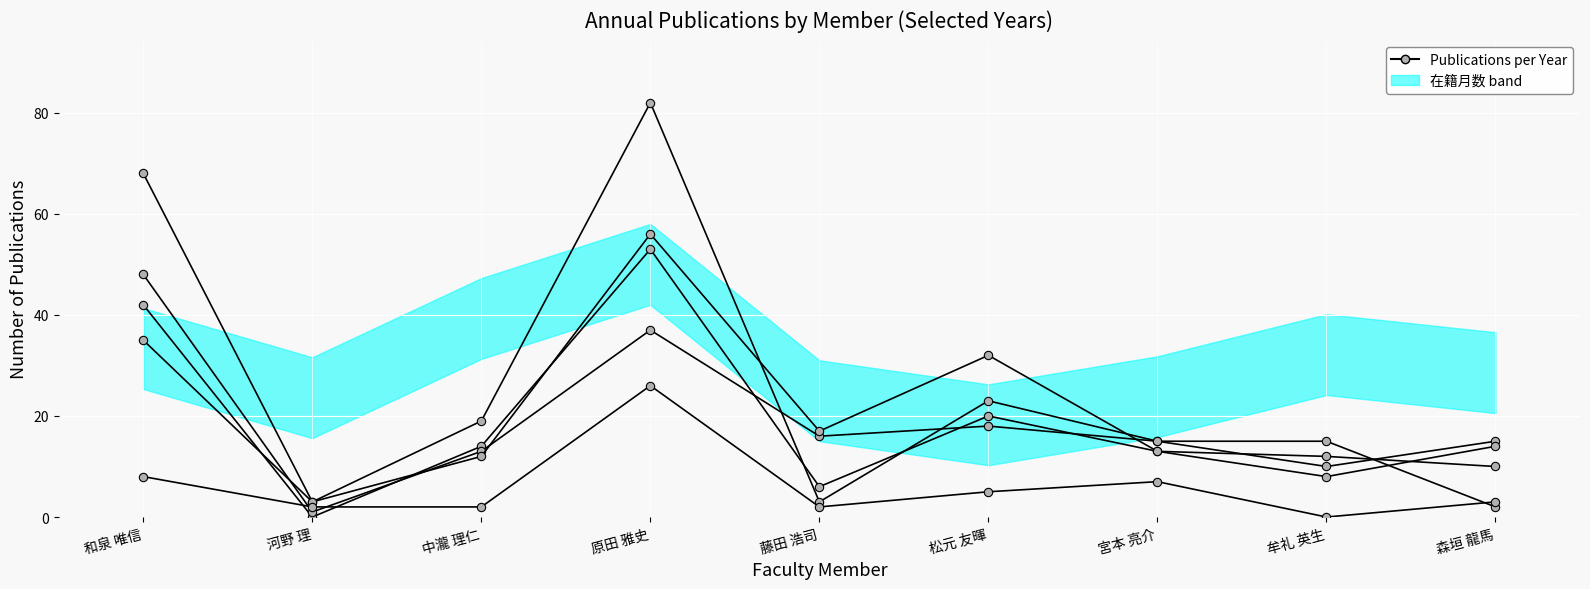

How many times do 著作(2019) and 著作(2017) cross each other?

4